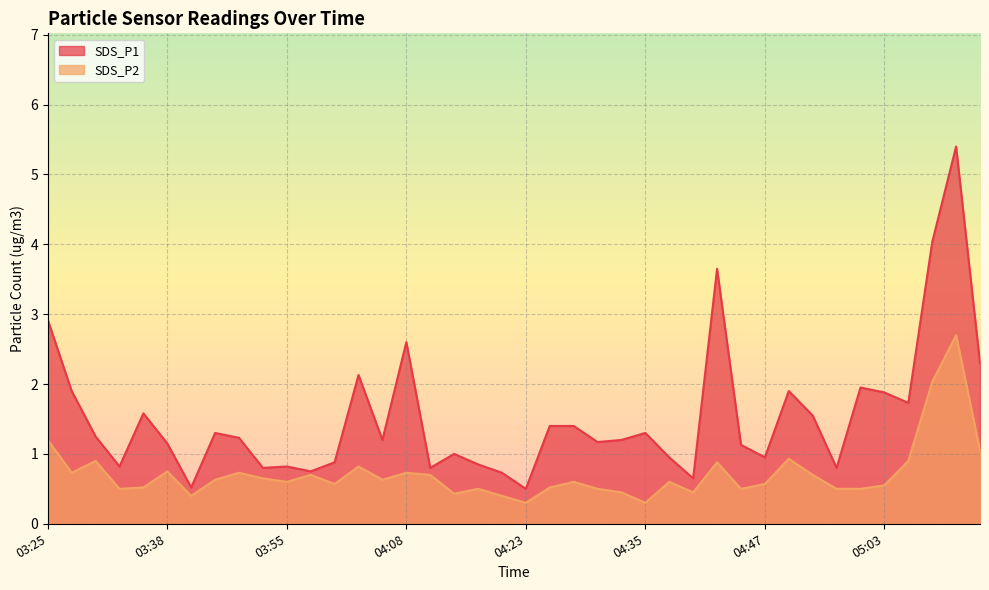

True or false: SDS_P1 and SDS_P2 intersect in this chart.

False